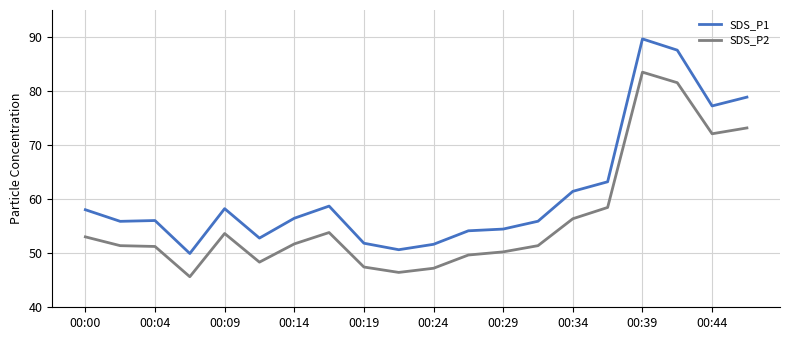

Which series has the widest spread of values?

SDS_P1